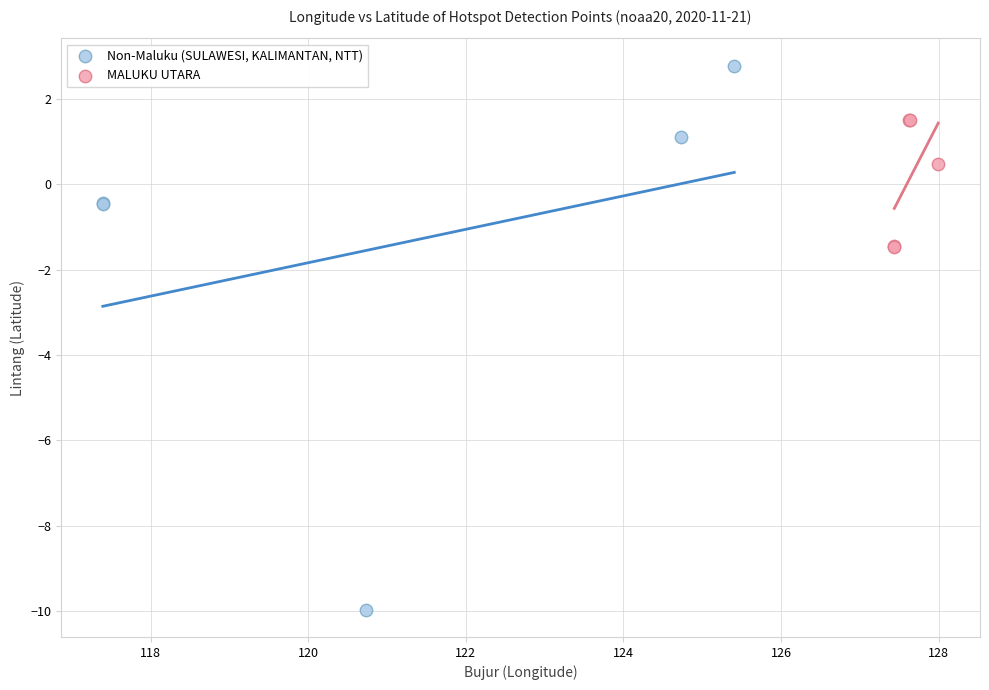

Which series contains the lowest Y value?

Non-Maluku (SULAWESI, KALIMANTAN, NTT)